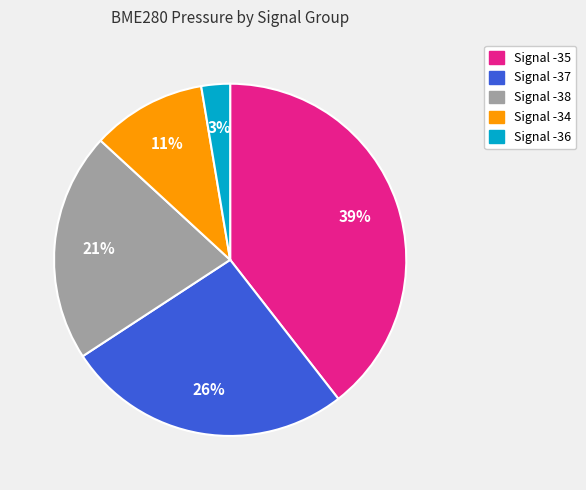

To the nearest percent, what is the average slice percentage?

20%